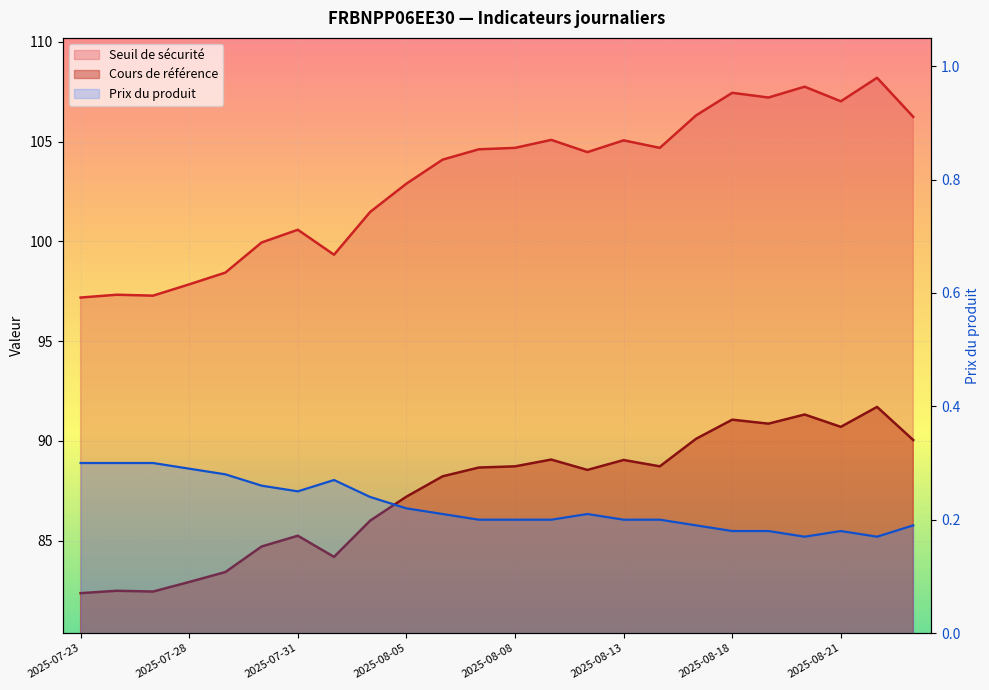

What is the lowest value of the Prix du produit series?

0.2